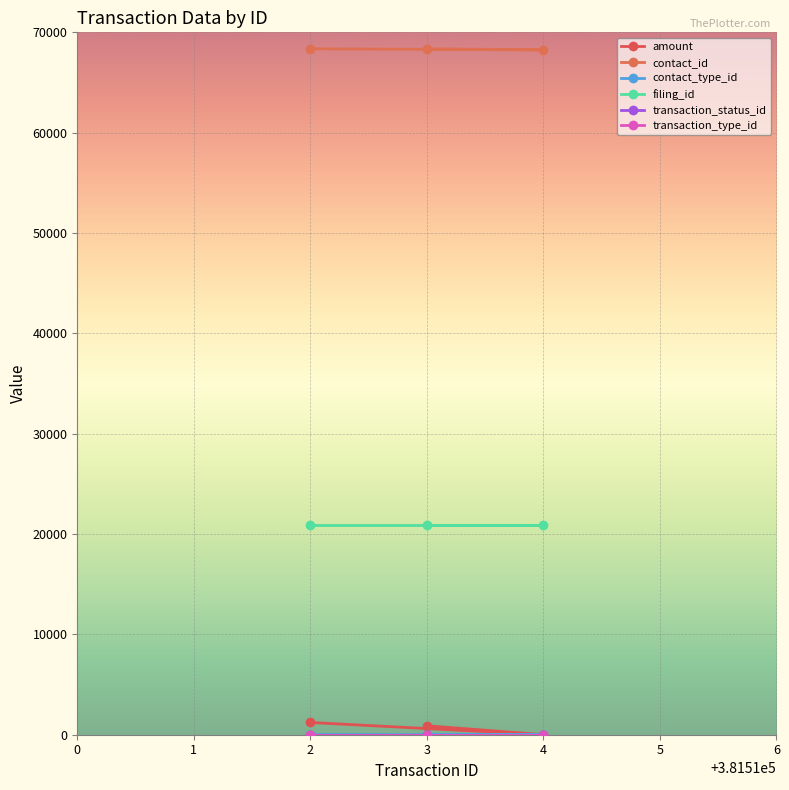

What is the difference between the maximum and minimum values in the contact_id series?

113.0